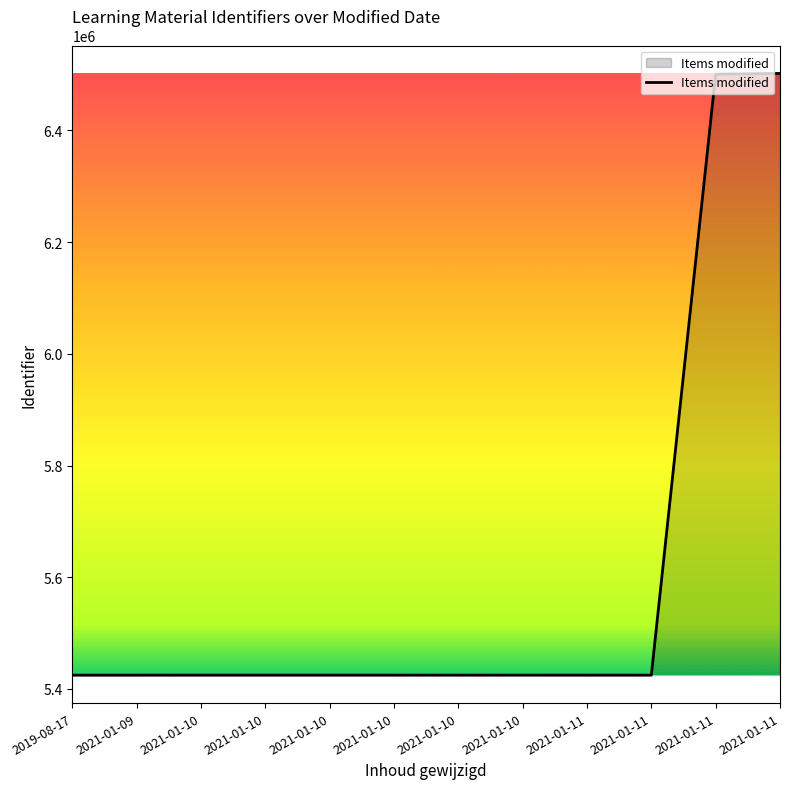

Where is the first local maximum?

2021-01-10